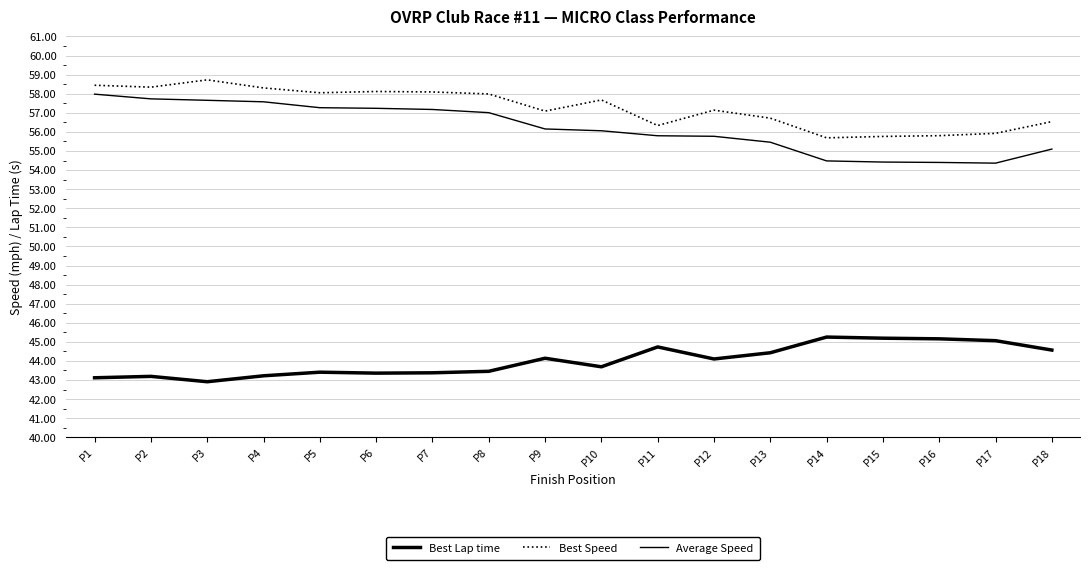

Which category has the lowest value in the Average Speed series?

P17